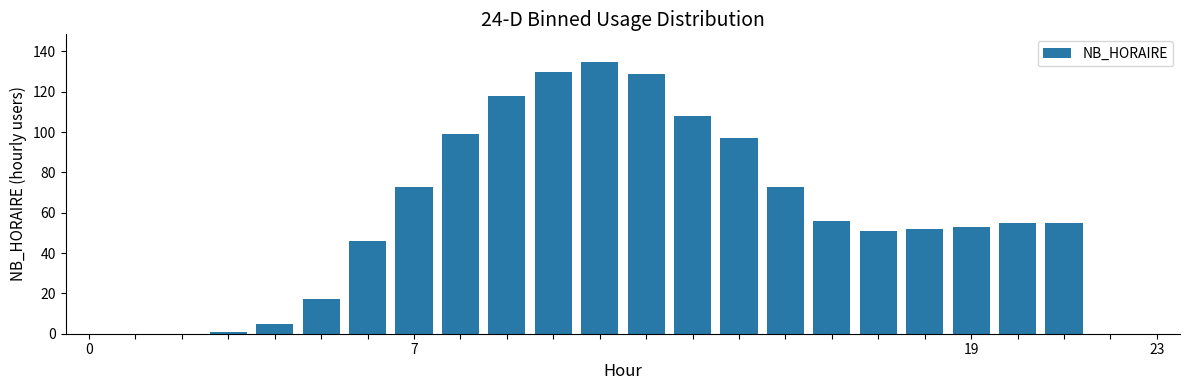

Are the bars horizontal?

No